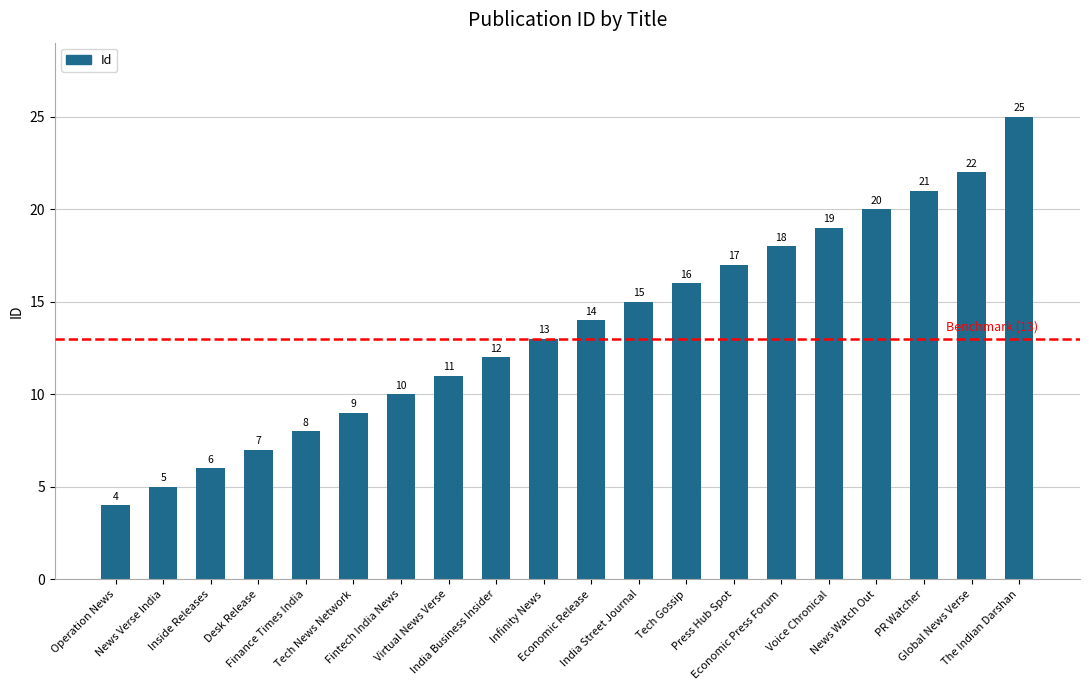

Between Voice Chronical and Operation News, which is larger?

Voice Chronical